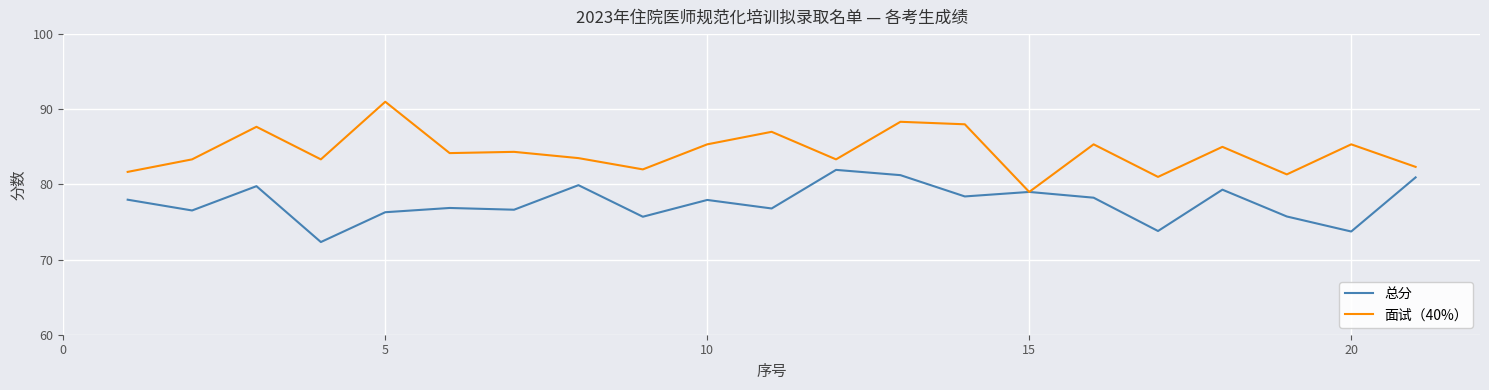

Which series has the largest total across all categories?

面试（40%）